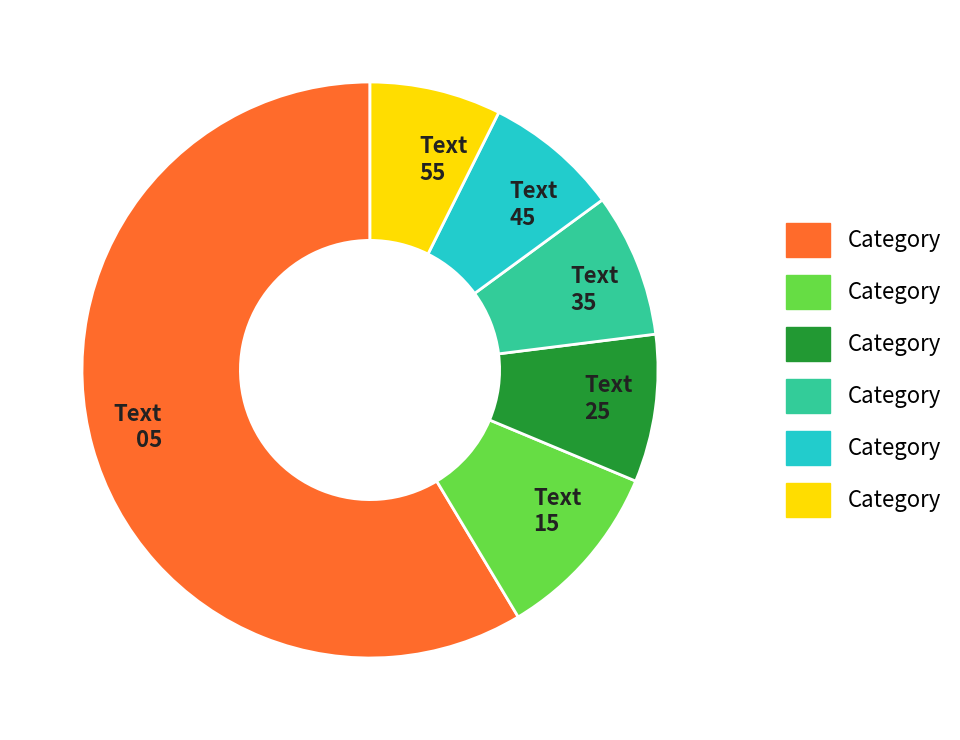

Is there a majority slice in this chart?

Yes